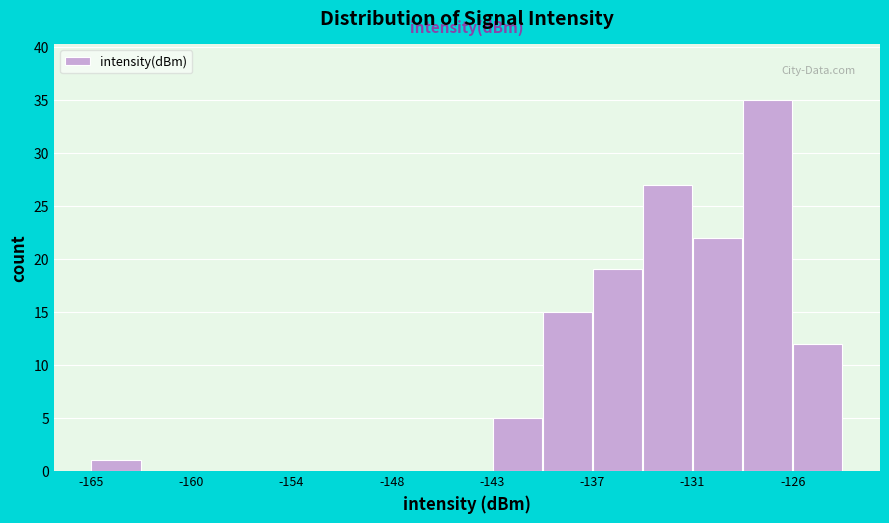

Around what value on the x-axis is the tallest bar? Give the approximate position of its centre, as read against the axis.

-127